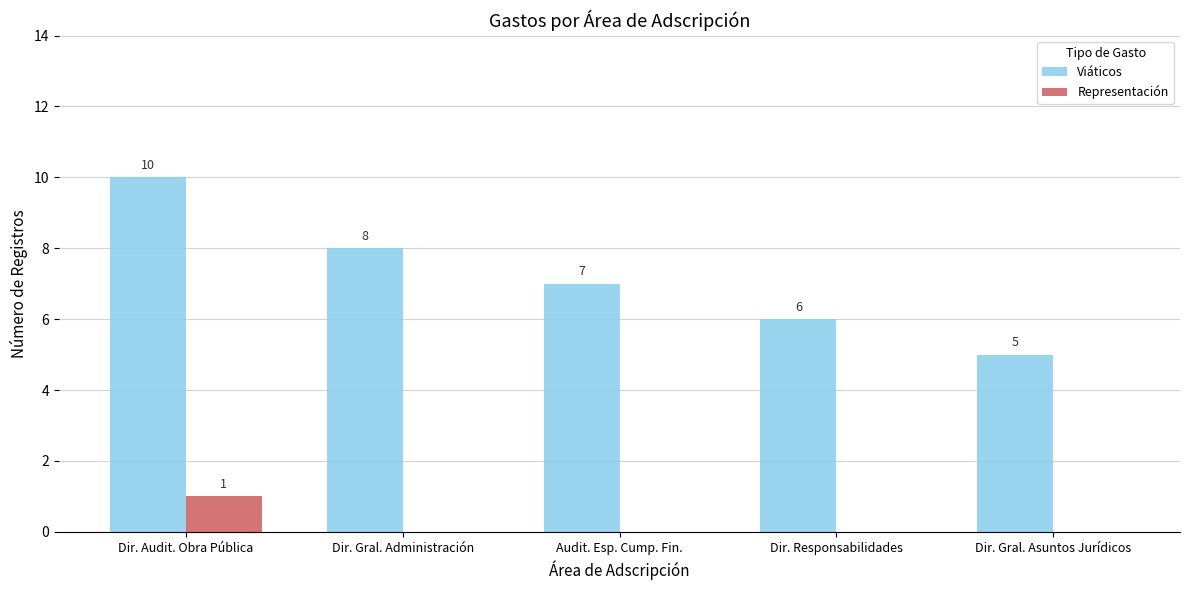

What are all the series names shown in the legend?

Viáticos, Representación